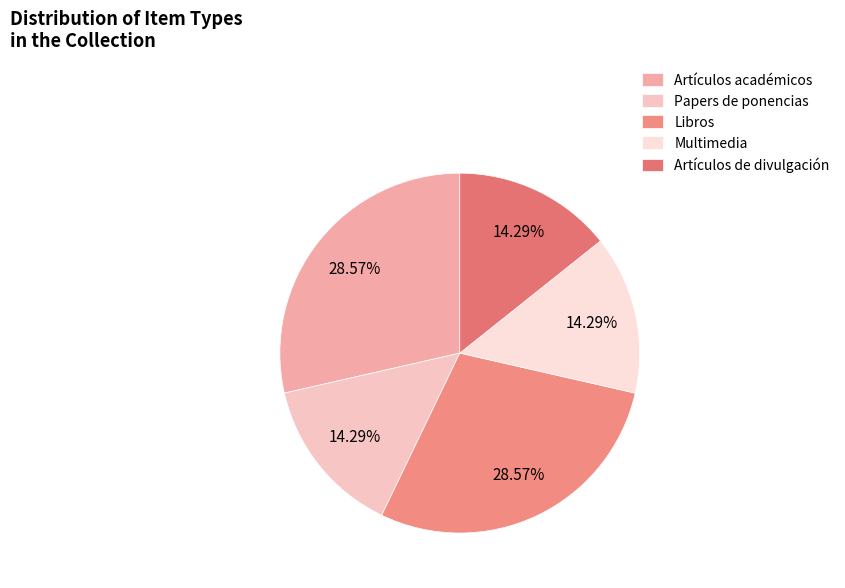

To the nearest percent, what percentage of the pie is Libros?

29%